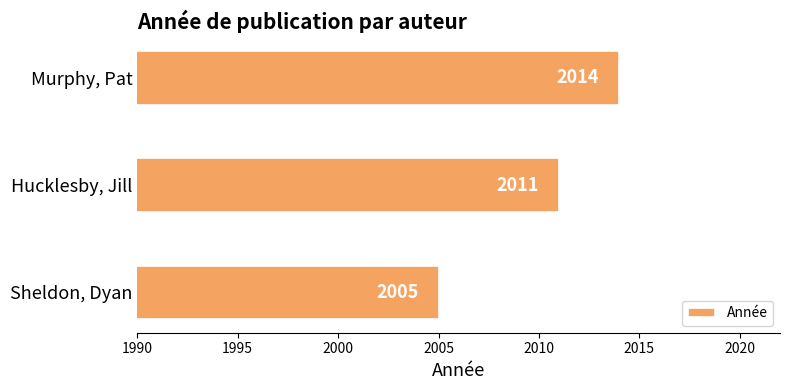

How many values are between 2005 and 2014?

3